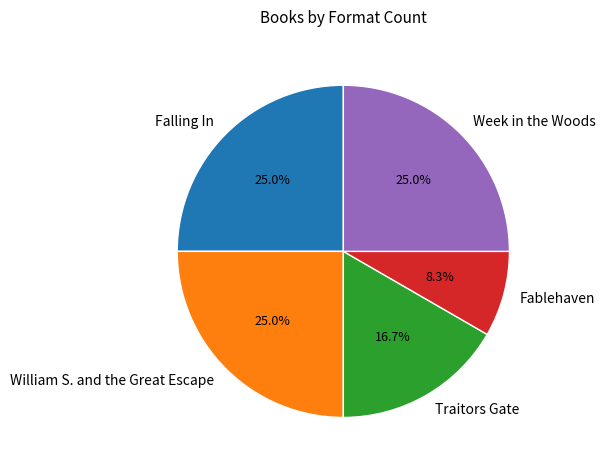

The Falling In slice represents 36% of the pie. True or false?

False